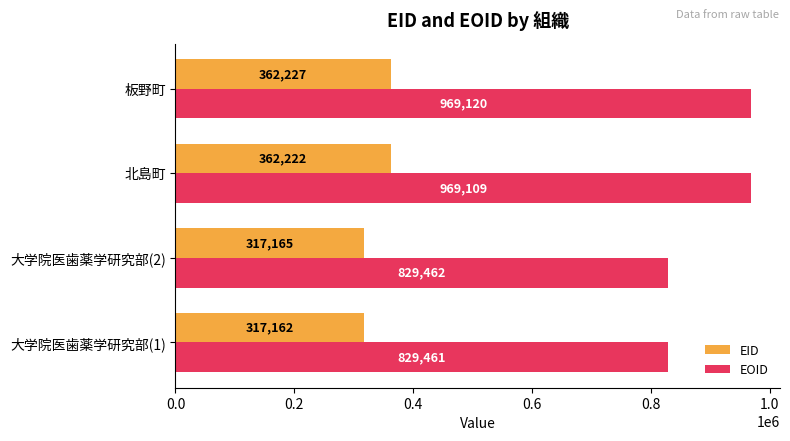

List the labels in order of EID value, largest first.

板野町, 北島町, 大学院医歯薬学研究部(2), 大学院医歯薬学研究部(1)